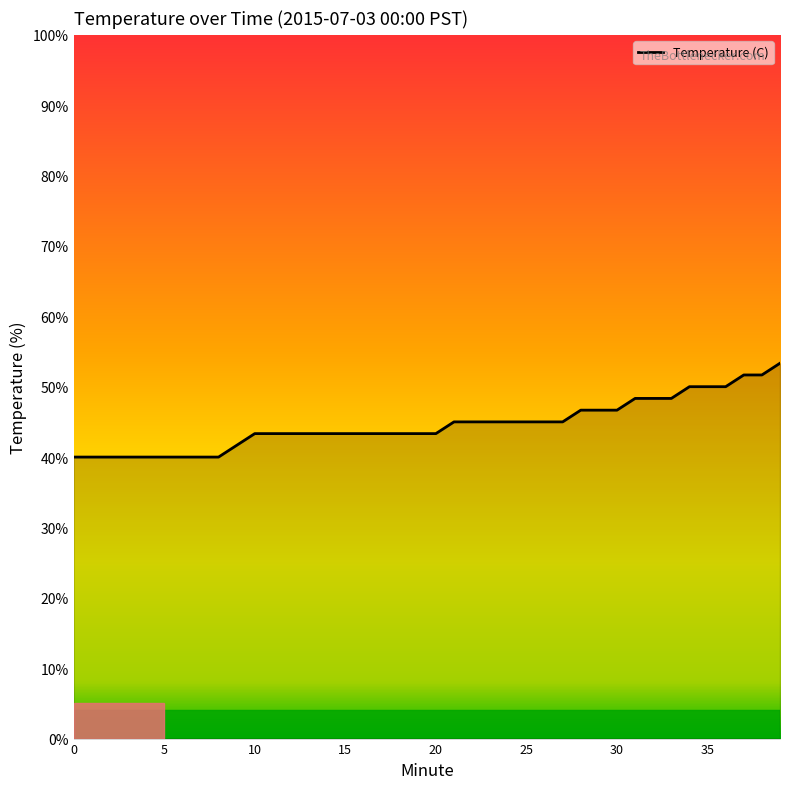

What is the difference between the second highest and minimum values?

11.7